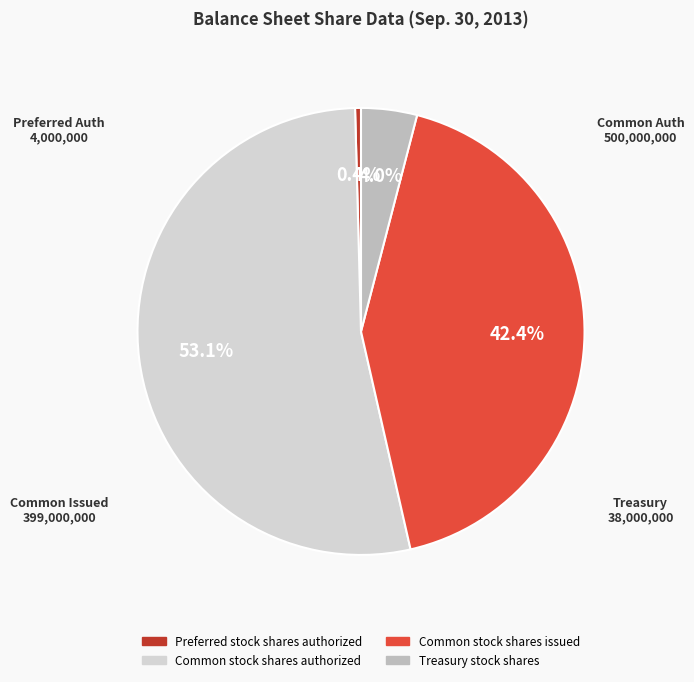

To the nearest percent, what is the combined percentage of Common stock shares authorized and Treasury stock shares?

57%